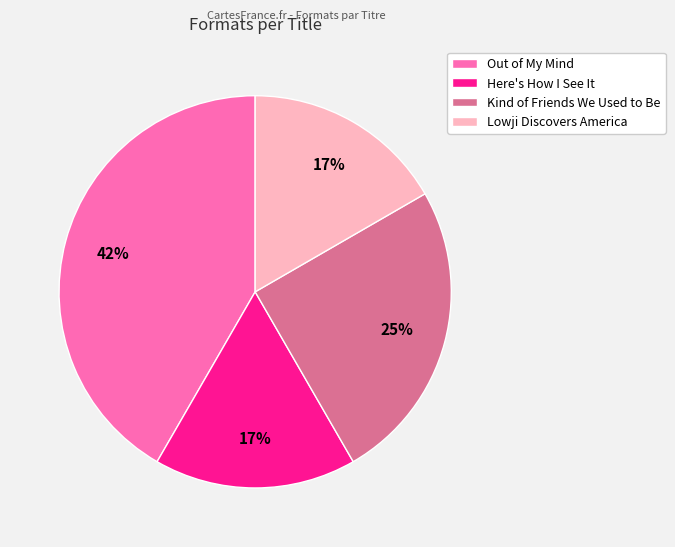

Which slice is the largest?

Out of My Mind